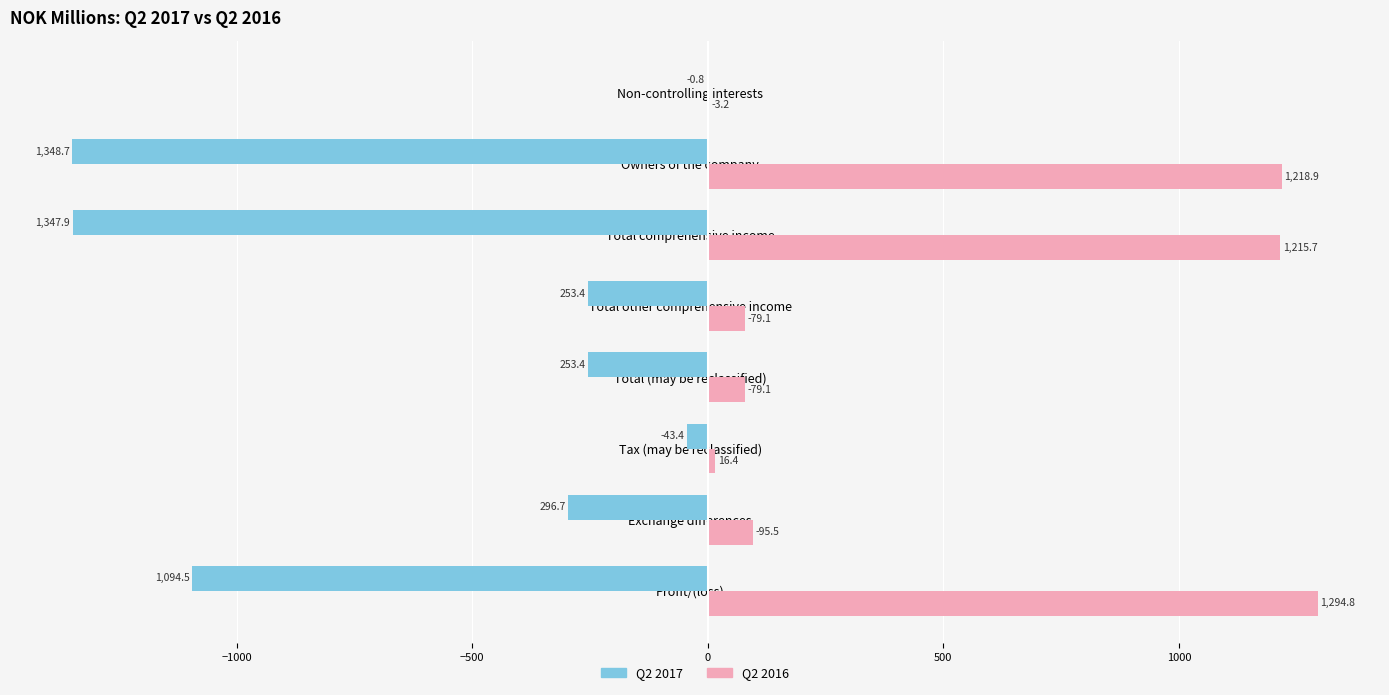

What are all the series names shown in the legend?

Q2 2017, Q2 2016